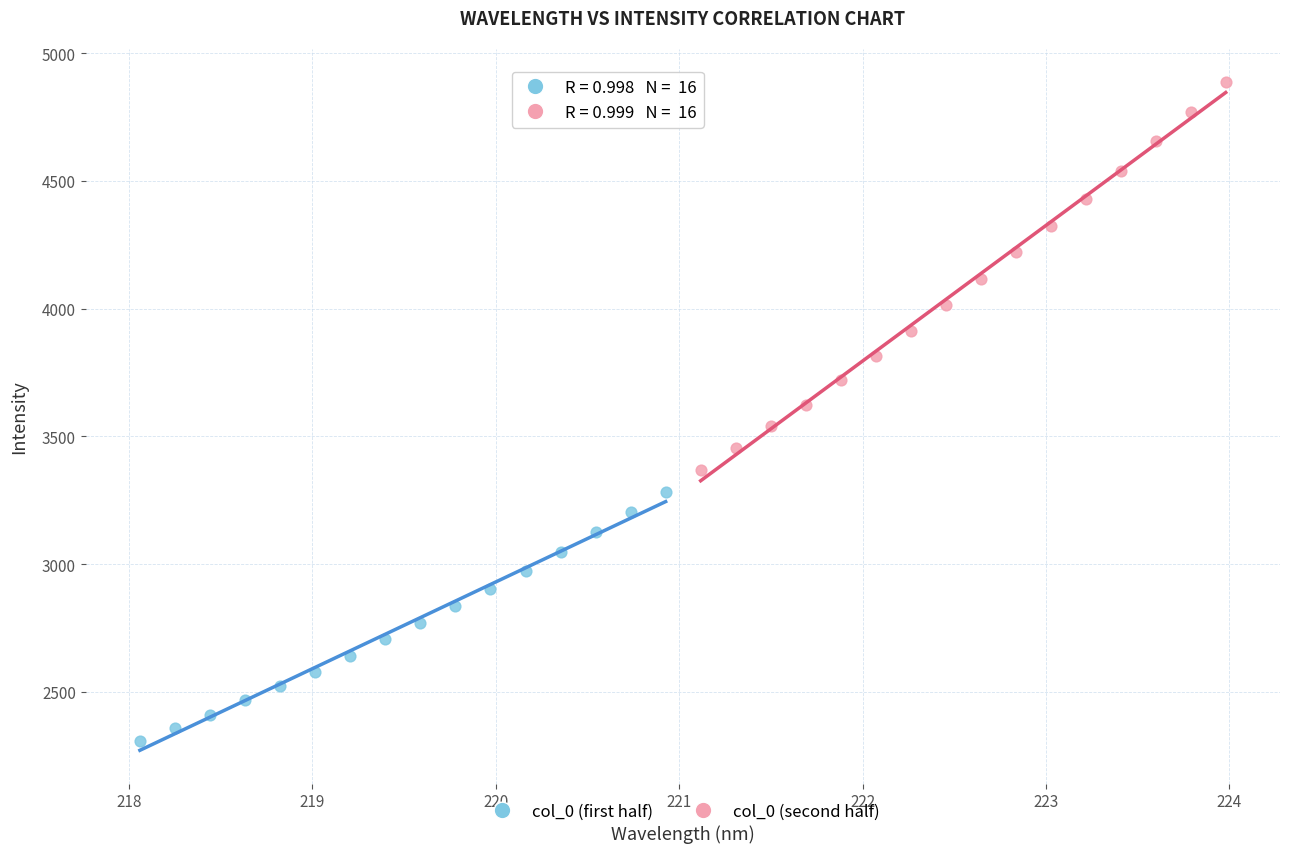

Which series has the widest spread of Y values?

col_0 (second half)